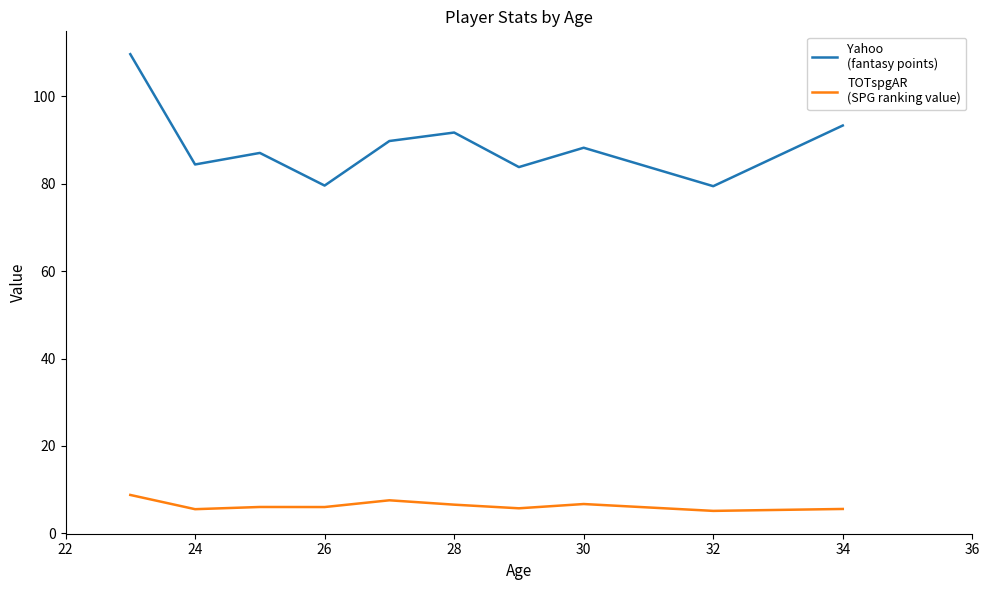

What is the smallest value displayed?

5.1